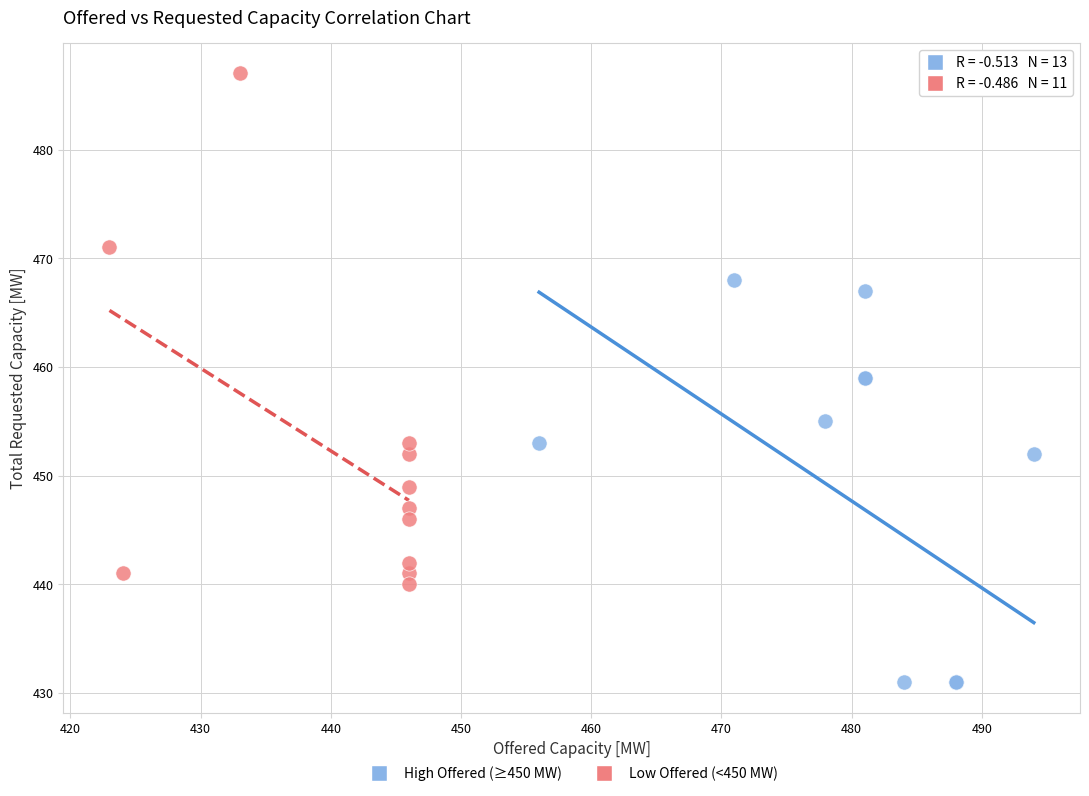

Which series has the widest spread of Y values?

Low Offered (<450 MW)